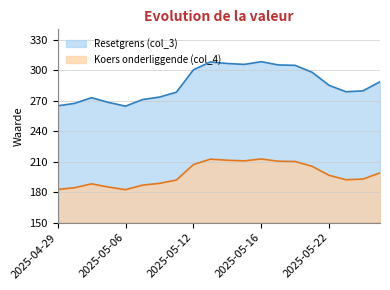

True or false: Resetgrens (col_3) and Koers onderliggende (col_4) intersect in this chart.

False